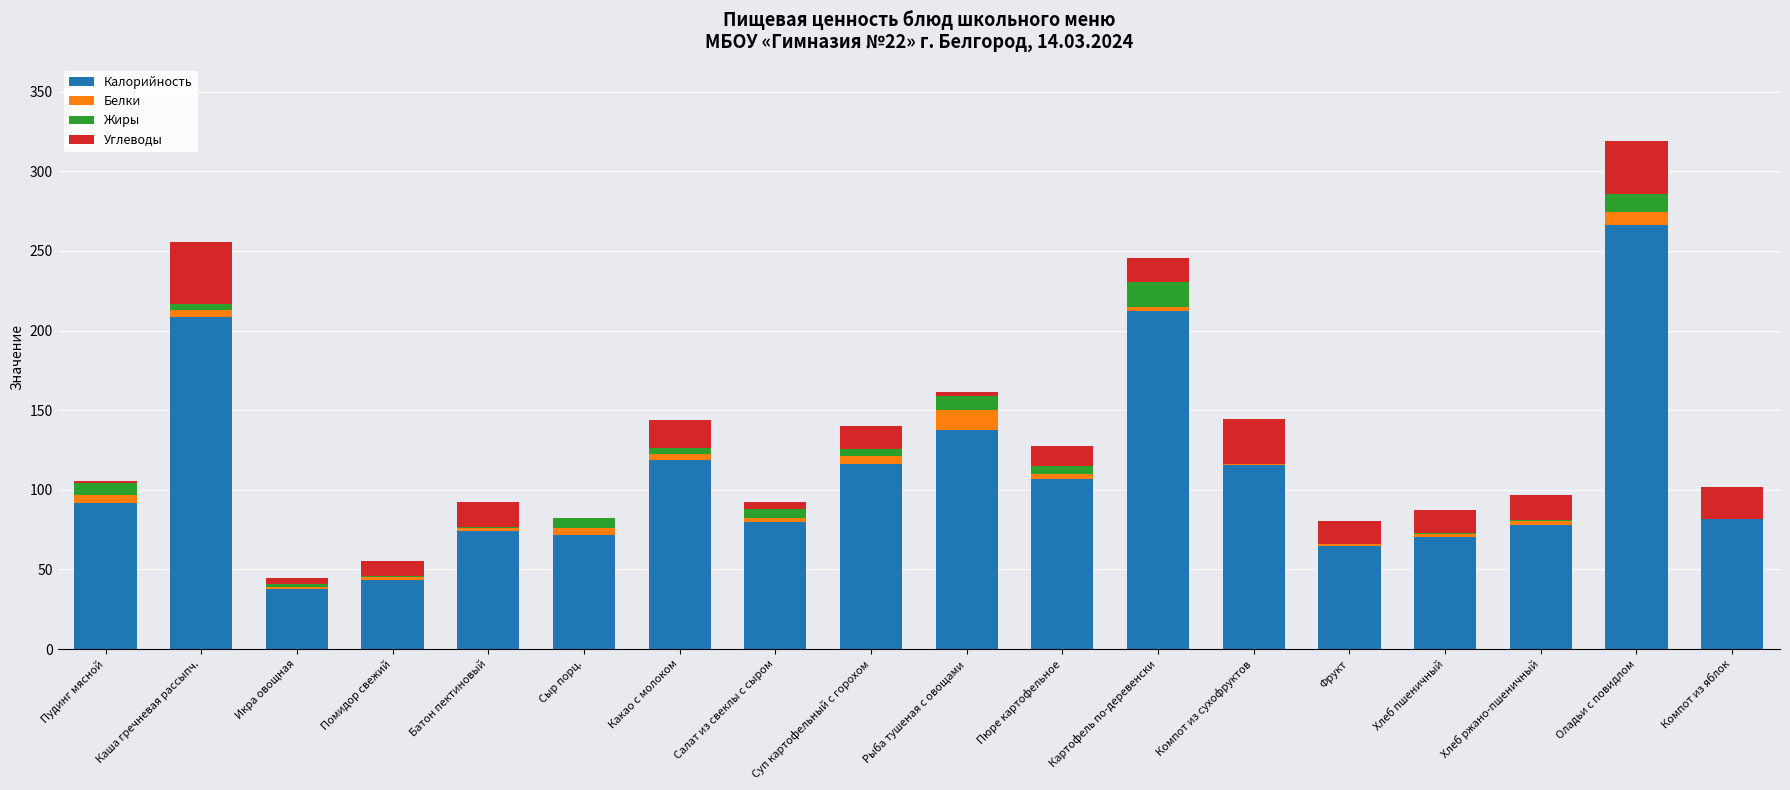

At which label does Калорийность reach its peak?

Оладьи с повидлом